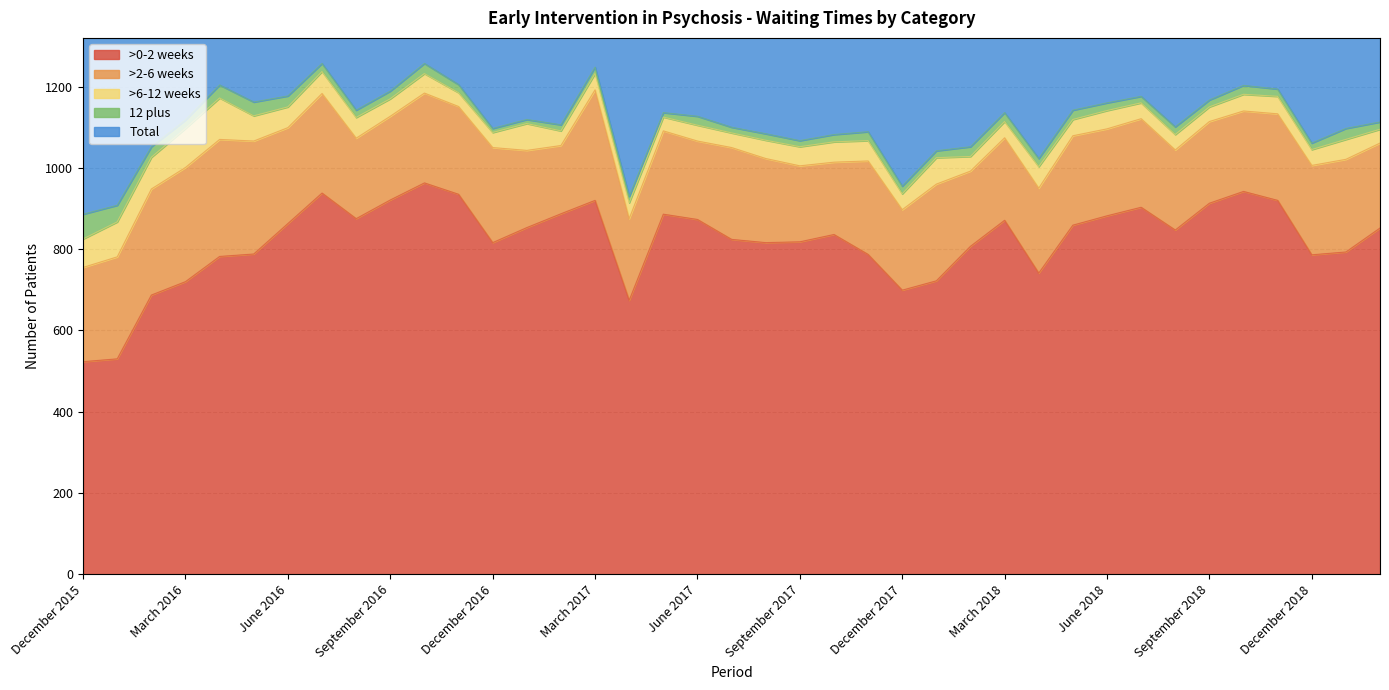

What is the label of the 37th point from the right?

February 2016